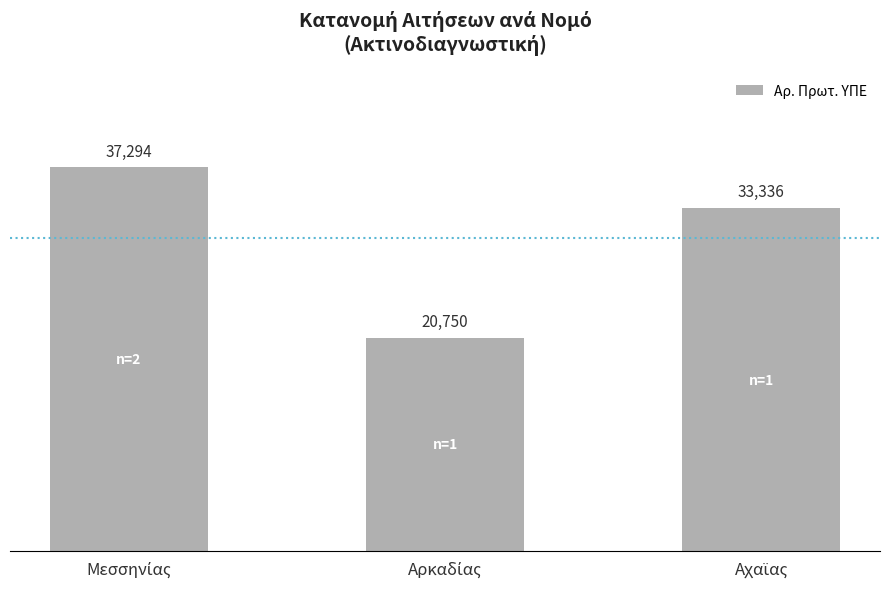

What is the greatest value displayed?

37294